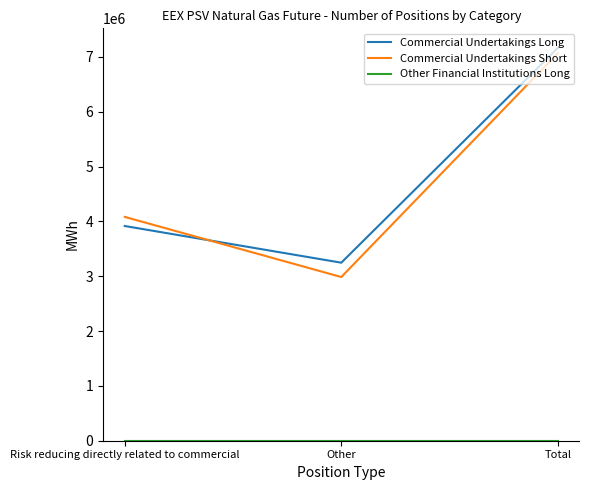

How many lines are shown in the chart?

3